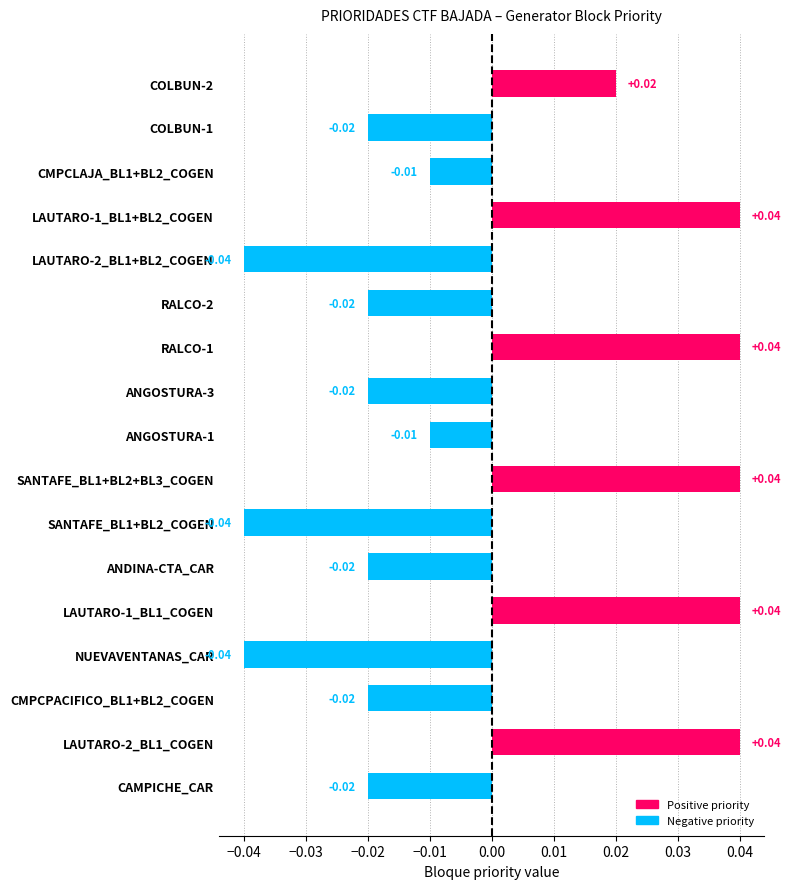

Which has a higher value, COLBUN-2 or CMPCLAJA_BL1+BL2_COGEN?

COLBUN-2